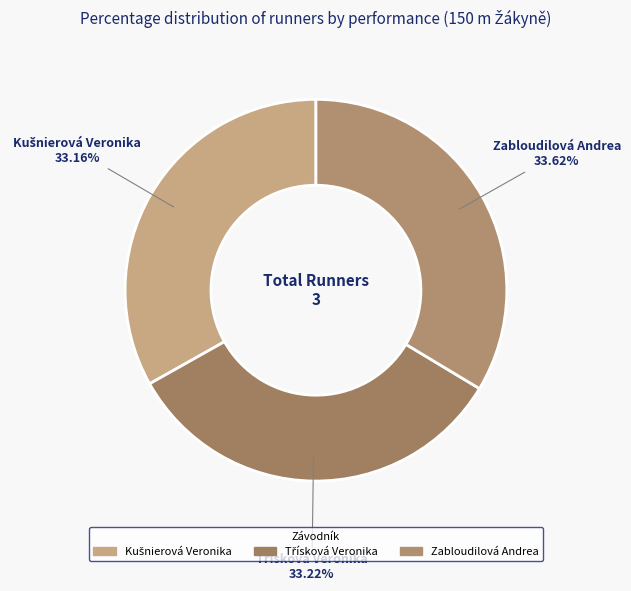

Is Zabloudilová Andrea the majority of the pie?

No